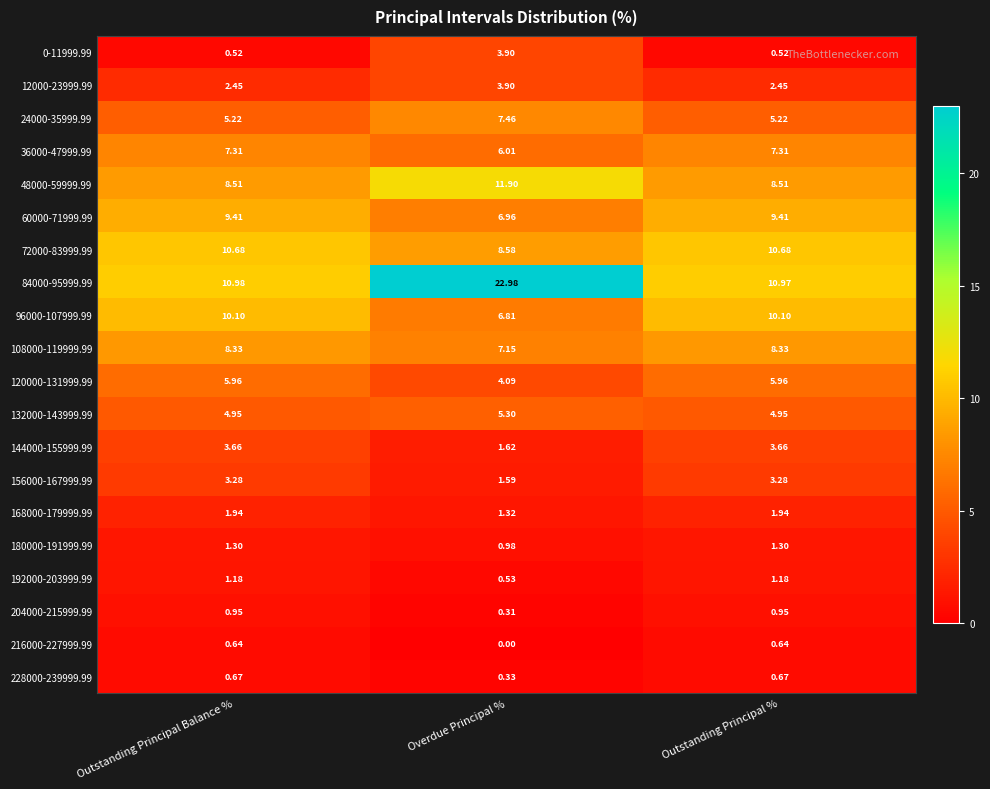

Is the value of 180000-191999.99 at Overdue Principal % greater than the value of 72000-83999.99 at Outstanding Principal Balance %?

No